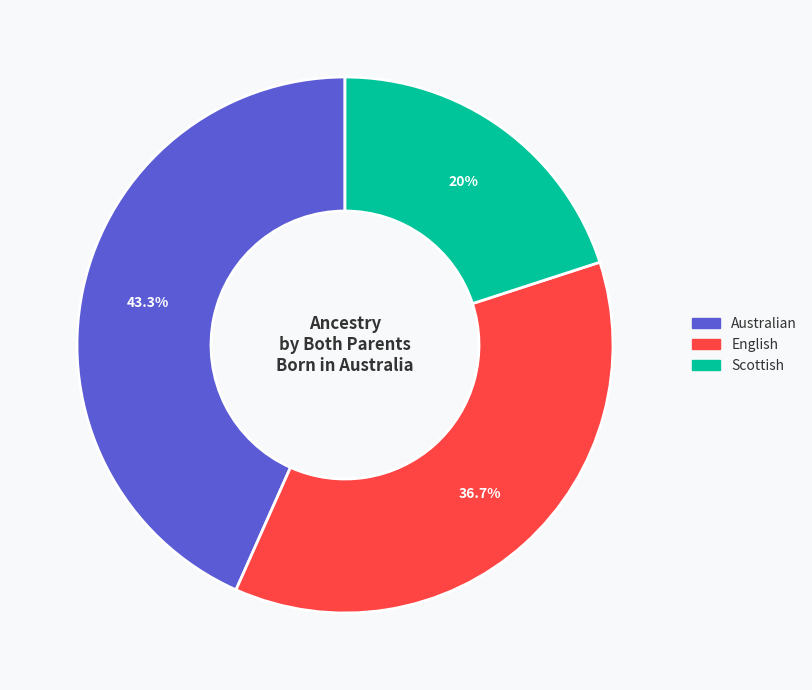

How many slices are in this pie chart?

3